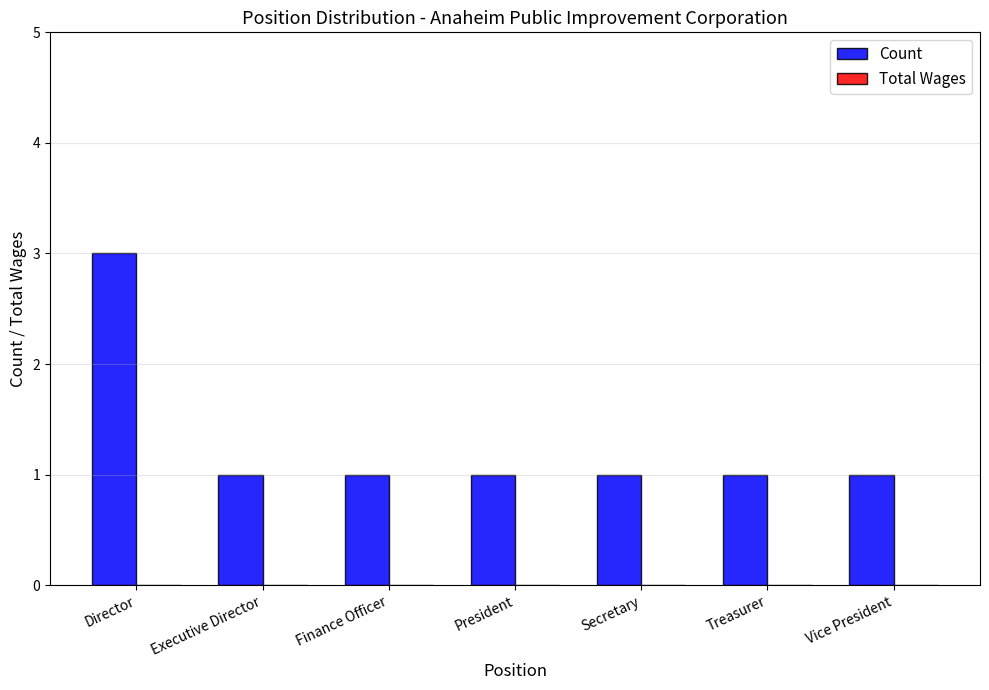

What is the value of the 7th bar from the left?

1